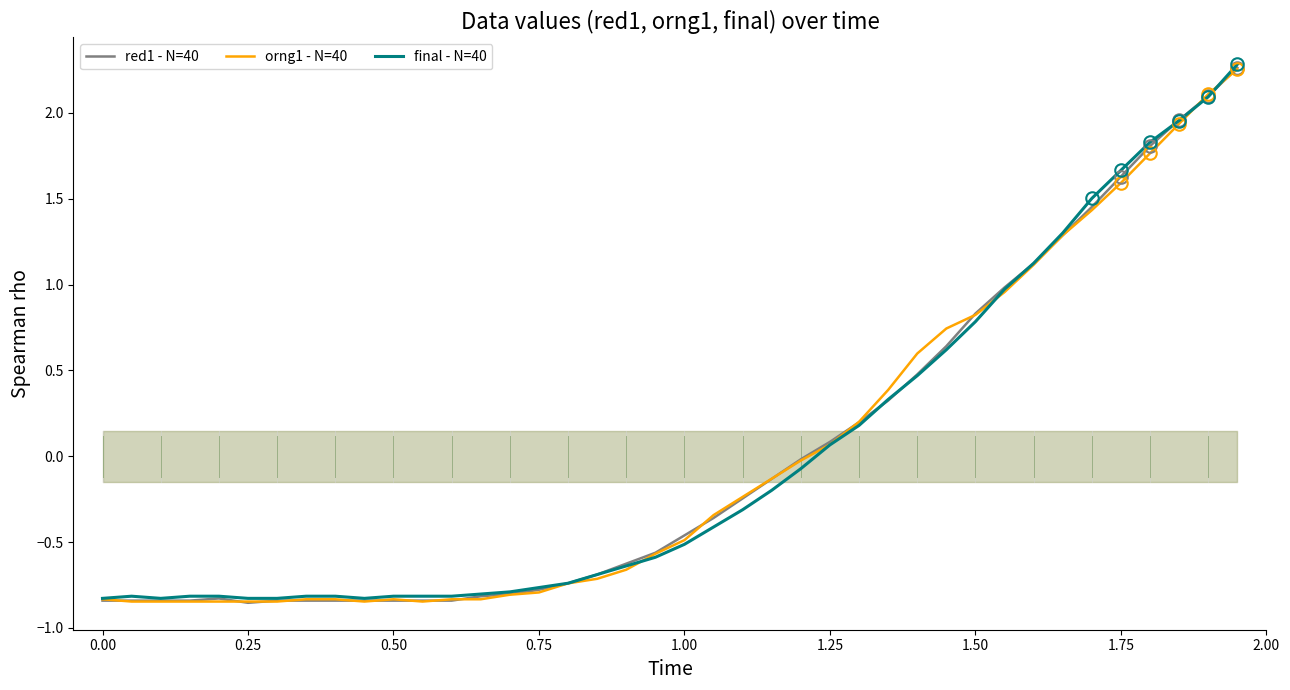

The value of red1 - N=40 at 0.75 is -0.8. True or false?

True